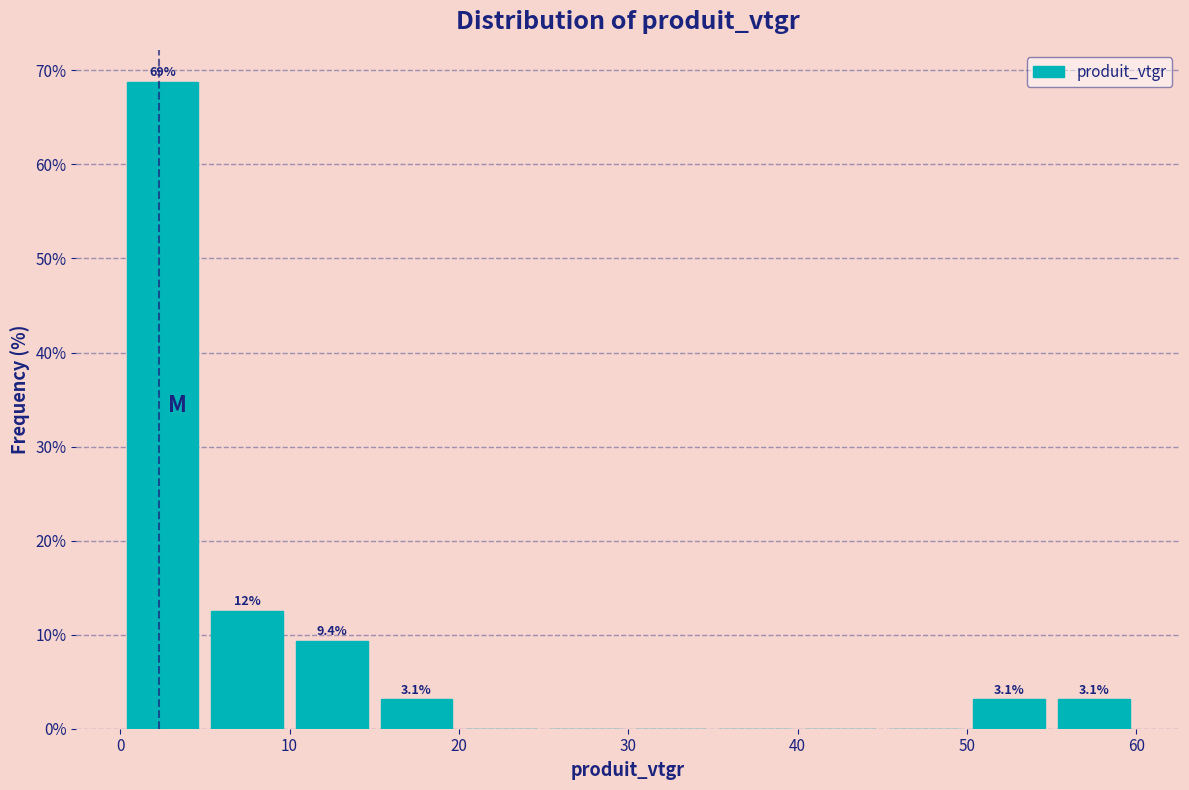

Over which range of the x-axis is the bar tallest?

0 to 5